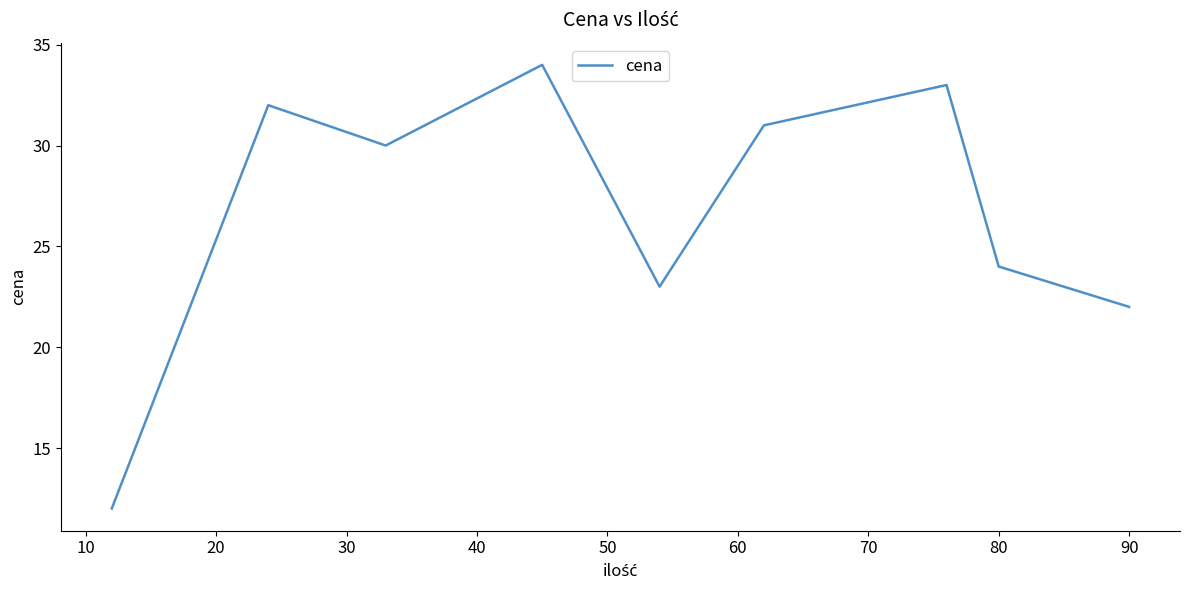

What is the greatest value displayed?

34